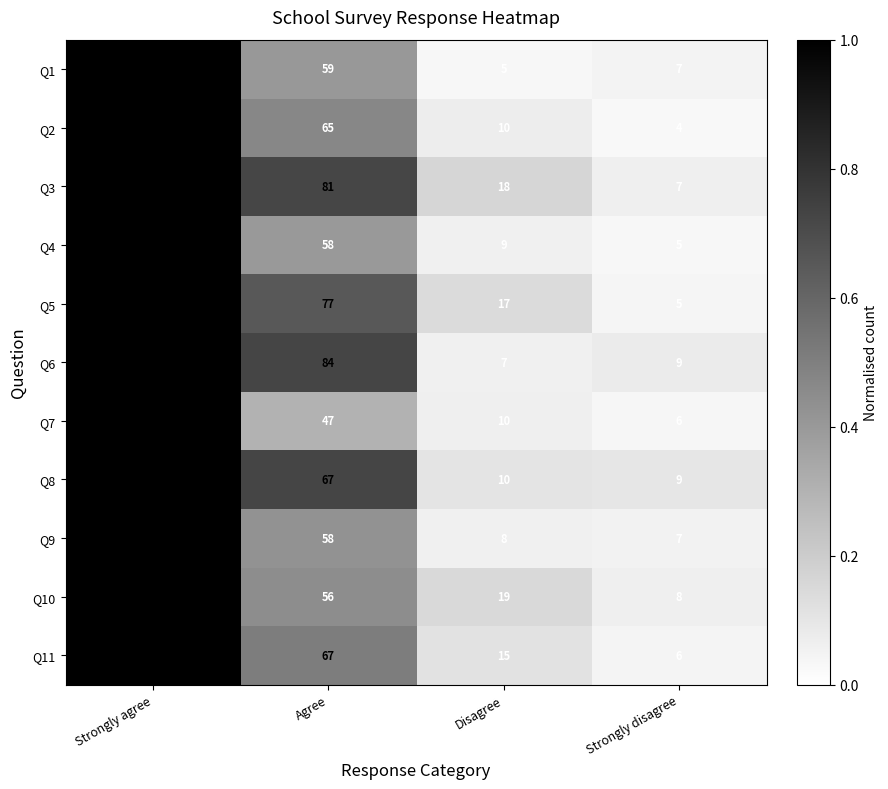

True or false: Q5 has a value of 39 at Agree.

False